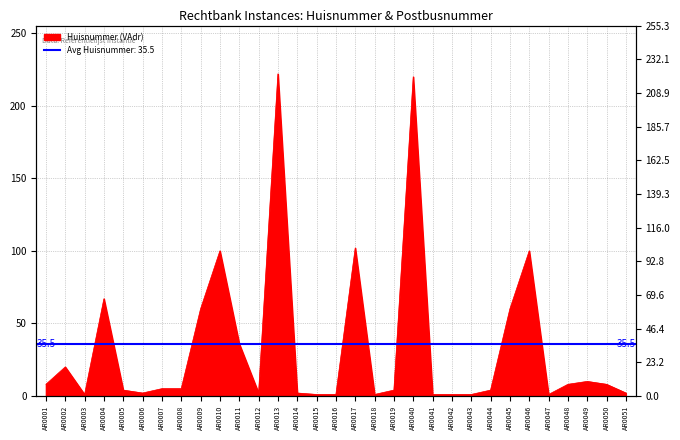

Where is the first local minimum for Postbusnummer?

AR0004